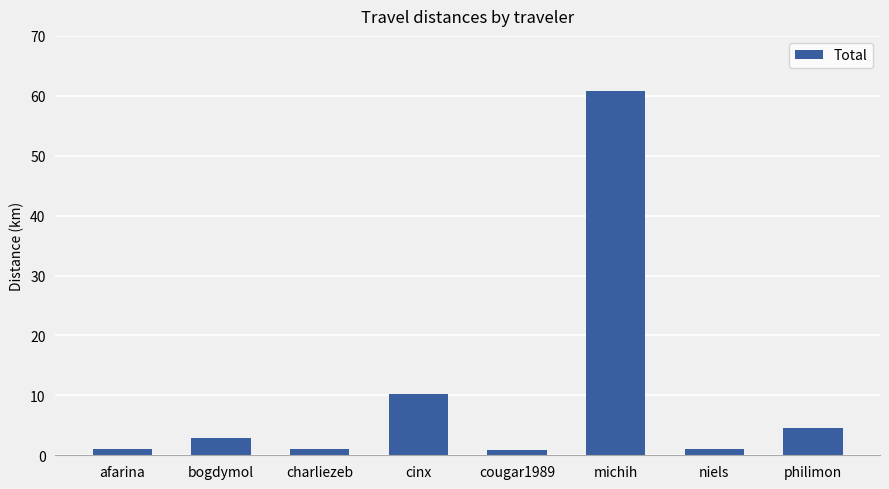

What is the average value?

10.3